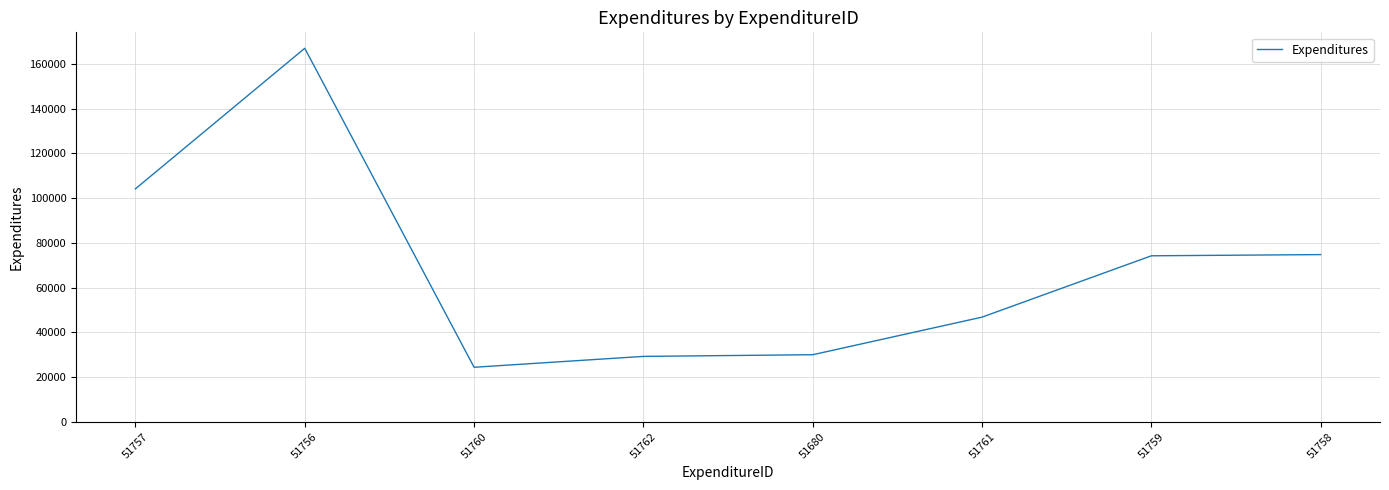

What is the difference between the values at 51761 and 51756?

120203